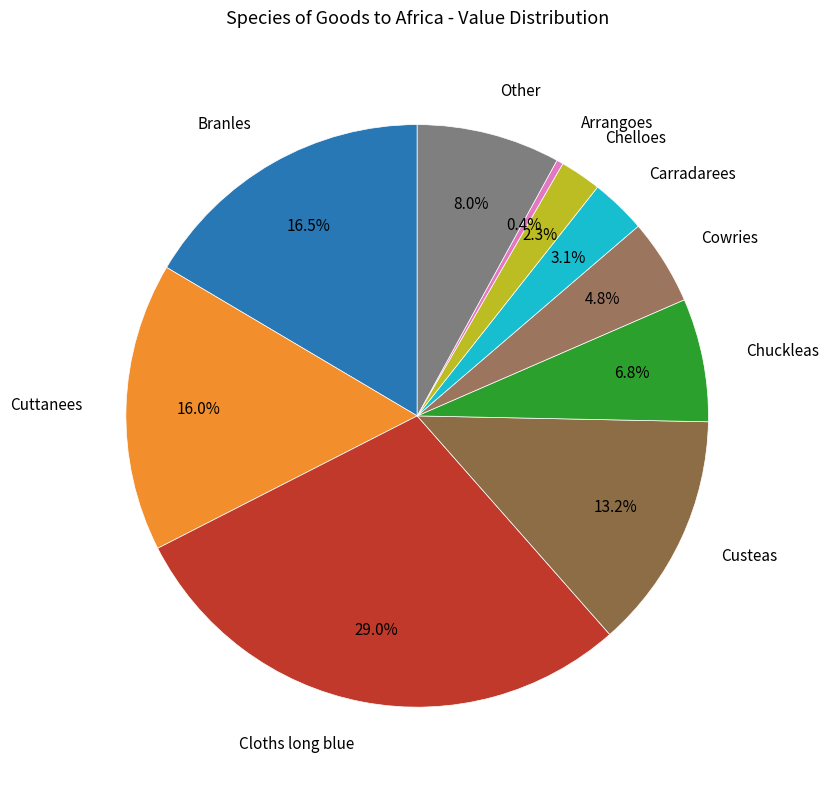

How many segments does this pie chart have?

10